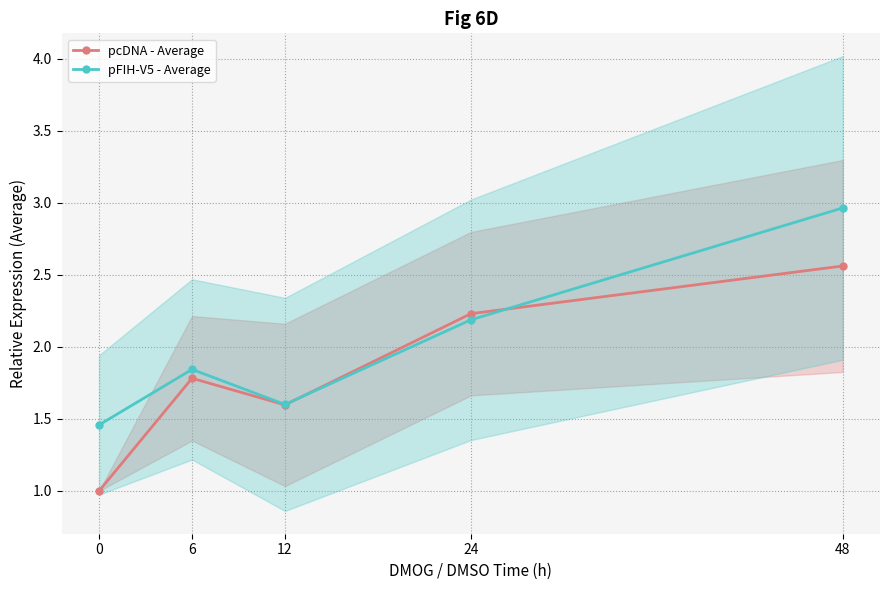

What is the value of the pcDNA - Average point at the 5th from the left?

2.6